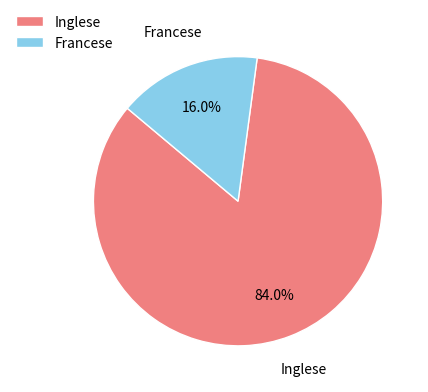

Which slice represents more than half of the pie?

Inglese